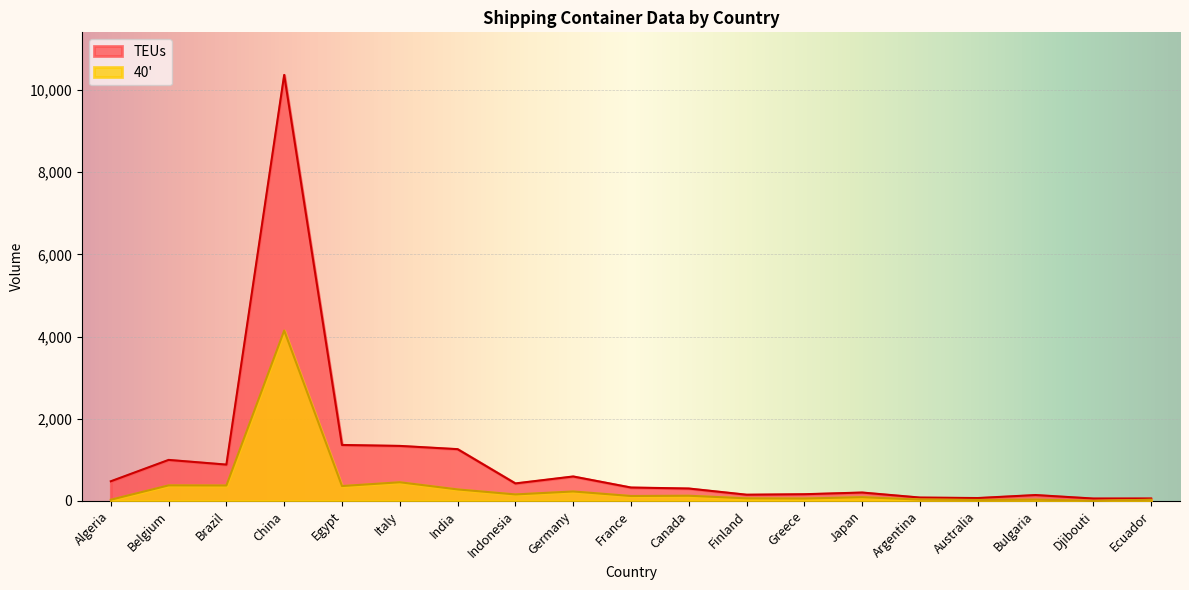

True or false: TEUs and 40' cross at least once.

False